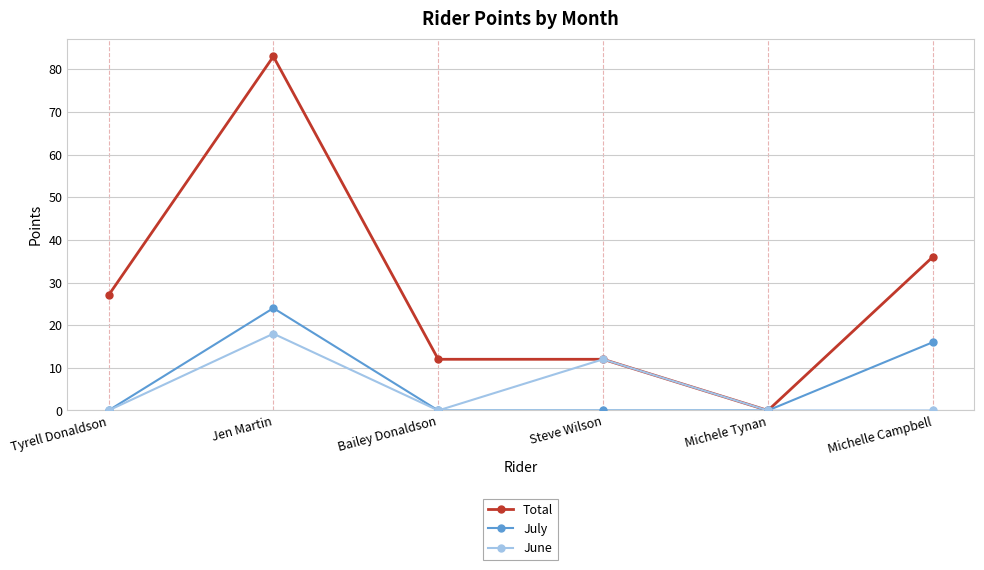

At which label is Total closest to 41?

Michelle Campbell